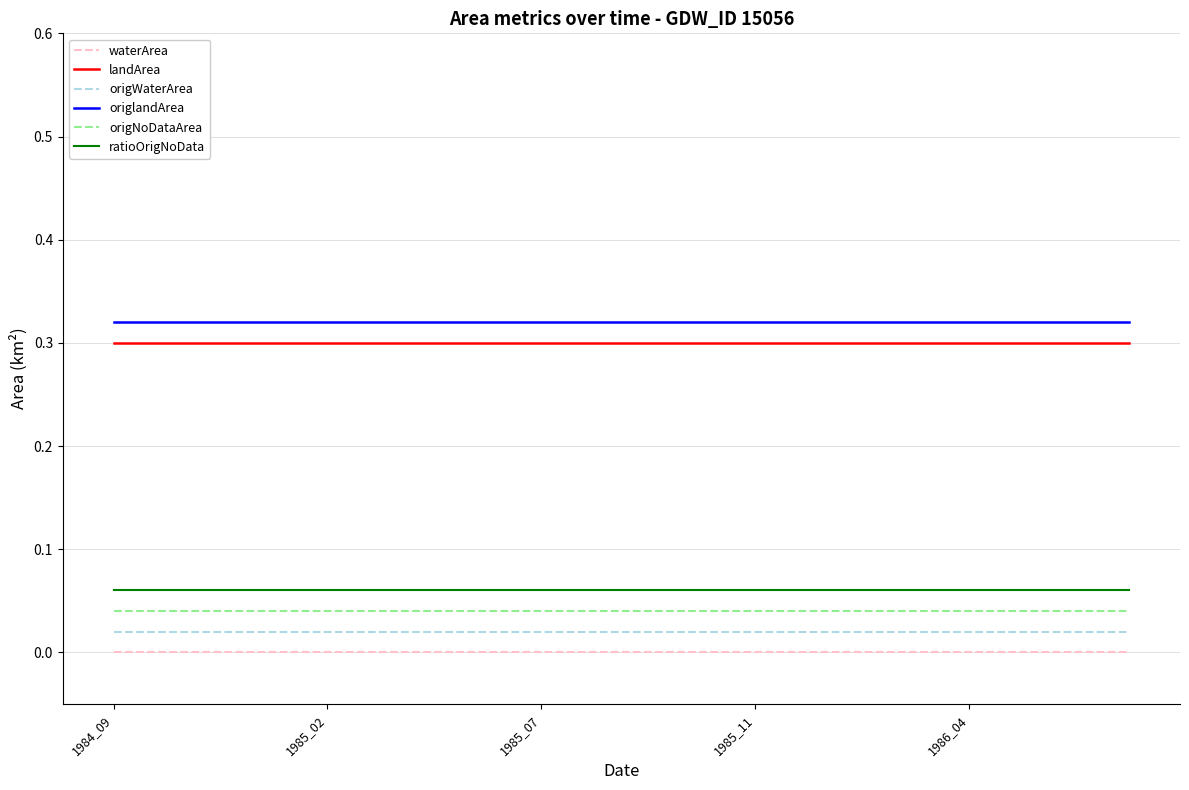

How many lines are shown in the chart?

6